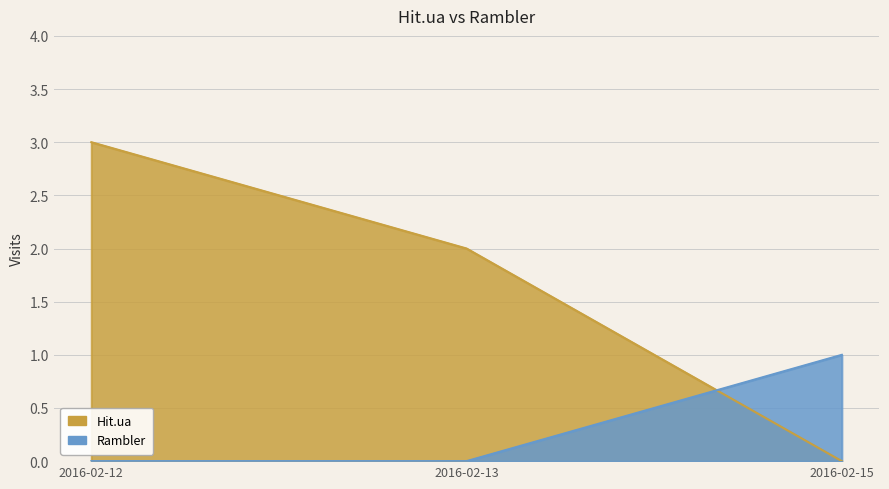

What is the sum of all Hit.ua values?

5